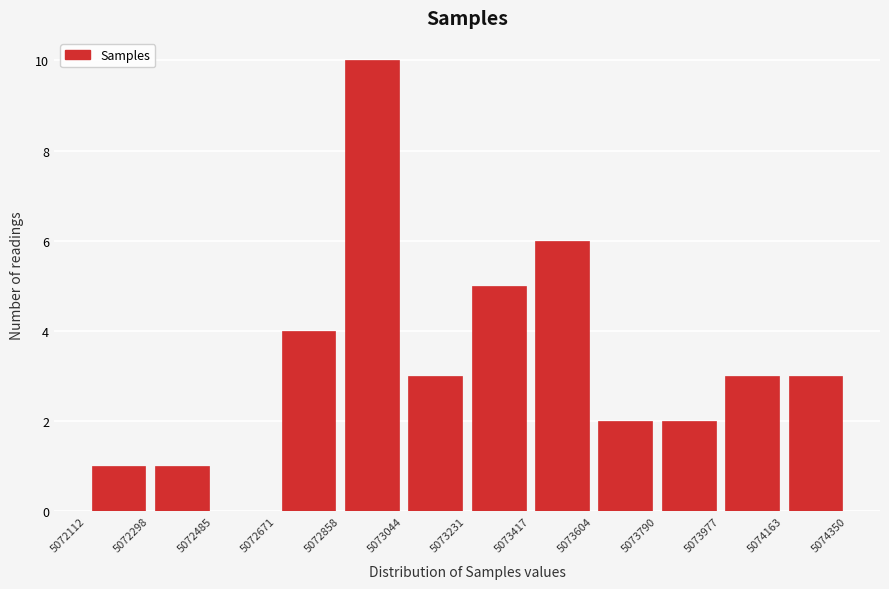

Which range on the x-axis has the tallest bar?

5072858 to 5073044